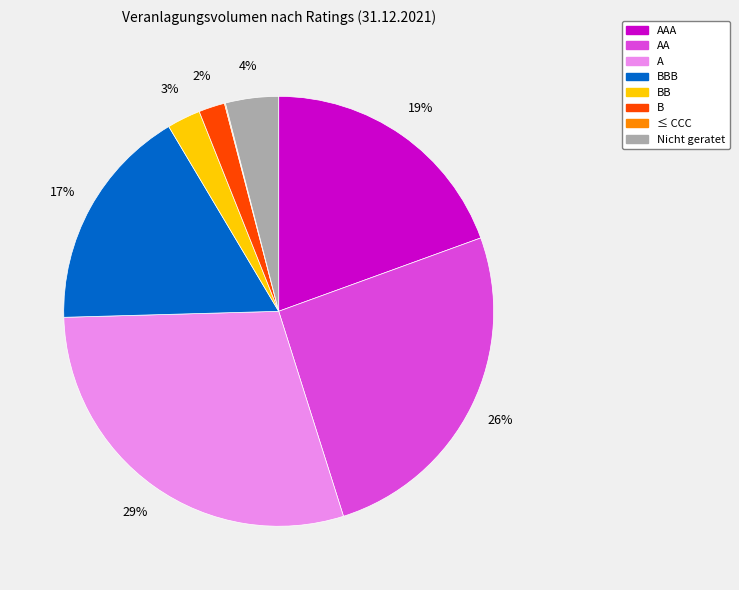

Which category has the biggest portion of the pie?

A